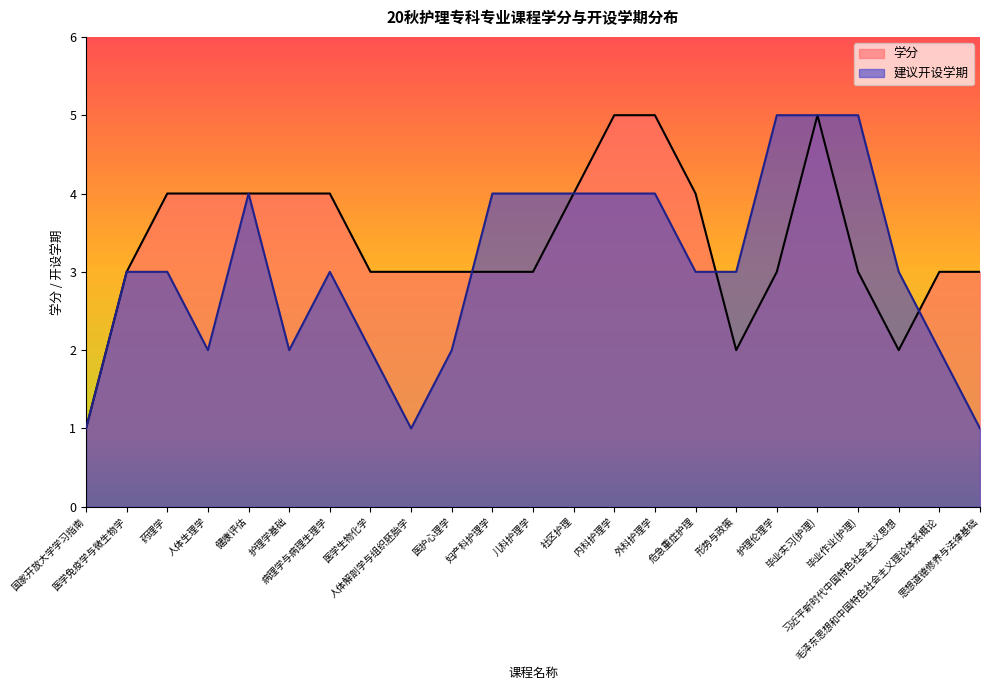

List the labels in order of 学分 value, largest first.

内科护理学, 外科护理学, 毕业实习(护理), 药理学, 人体生理学, 健康评估, 护理学基础, 病理学与病理生理学, 社区护理, 危急重症护理, 医学免疫学与微生物学, 医学生物化学, 人体解剖学与组织胚胎学, 医护心理学, 妇产科护理学, 儿科护理学, 护理伦理学, 毕业作业(护理), 毛泽东思想和中国特色社会主义理论体系概论, 思想道德修养与法律基础, 形势与政策, 习近平新时代中国特色社会主义思想, 国家开放大学学习指南